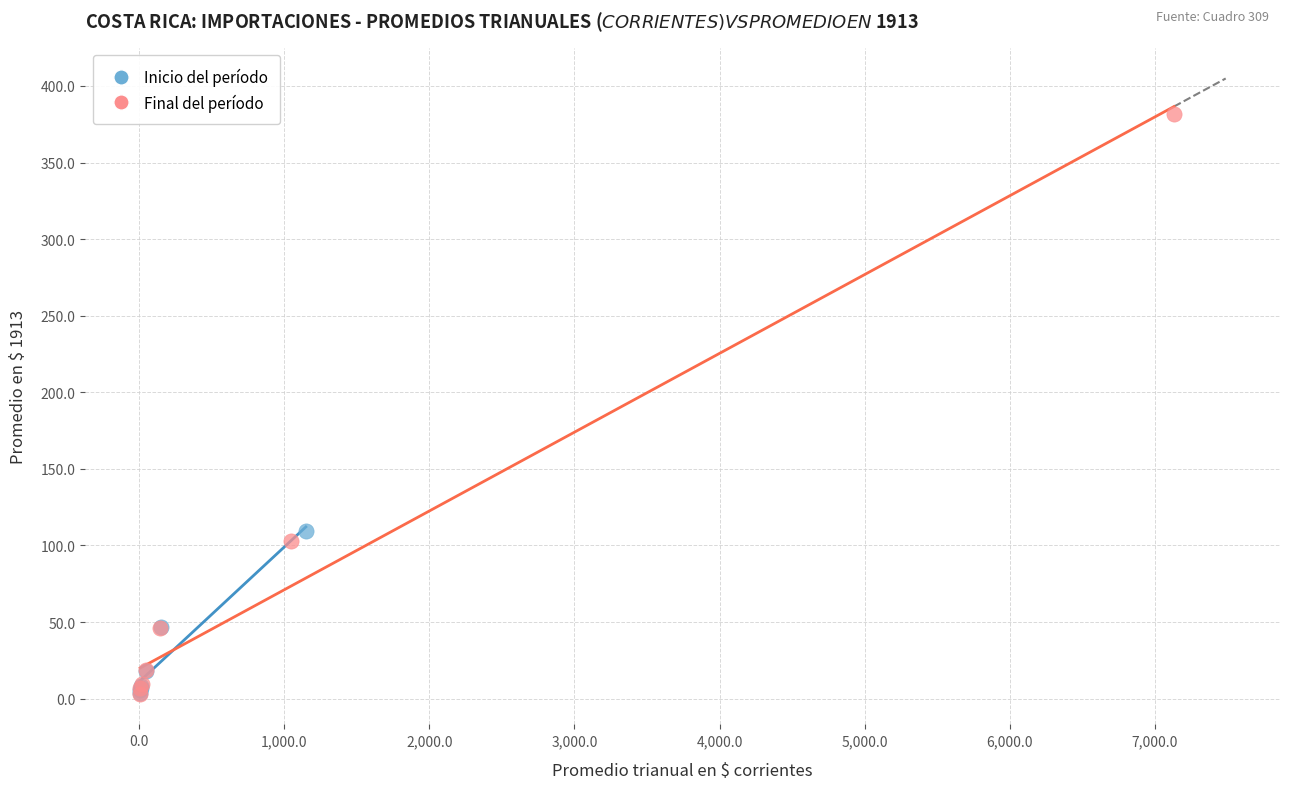

Which series has the widest spread of Y values?

Final del período